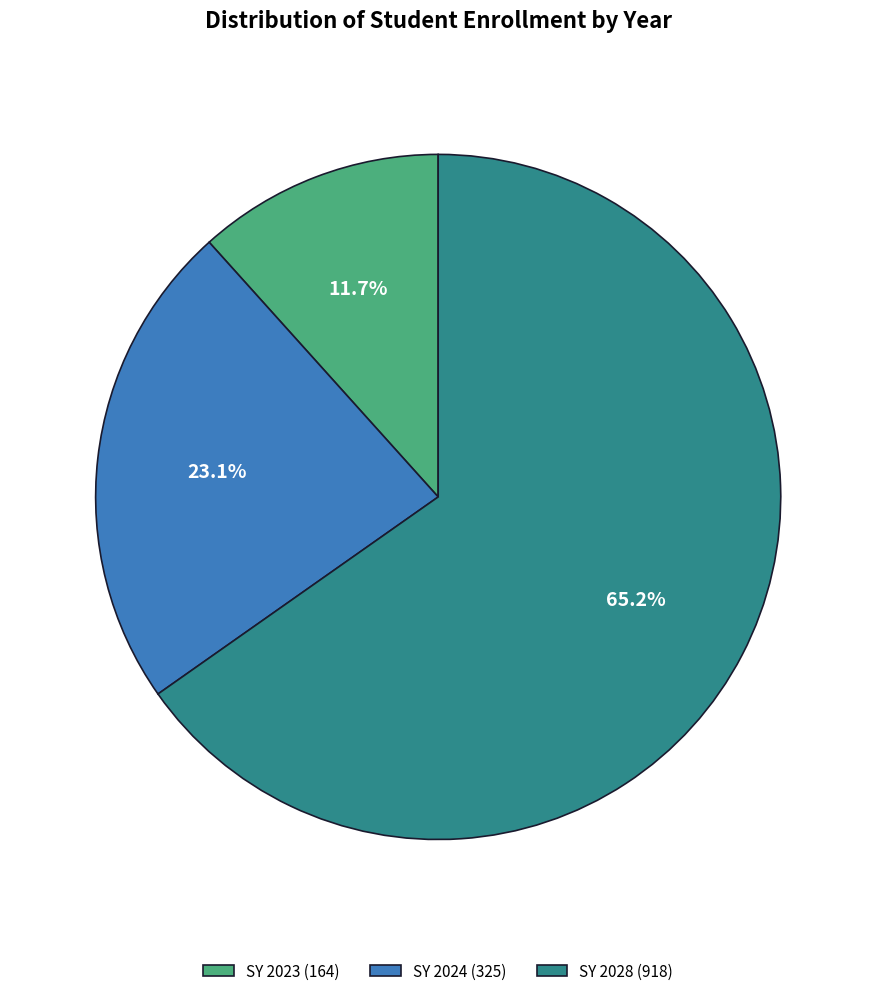

To the nearest percent, what is the difference between the largest and smallest slice percentages?

54%